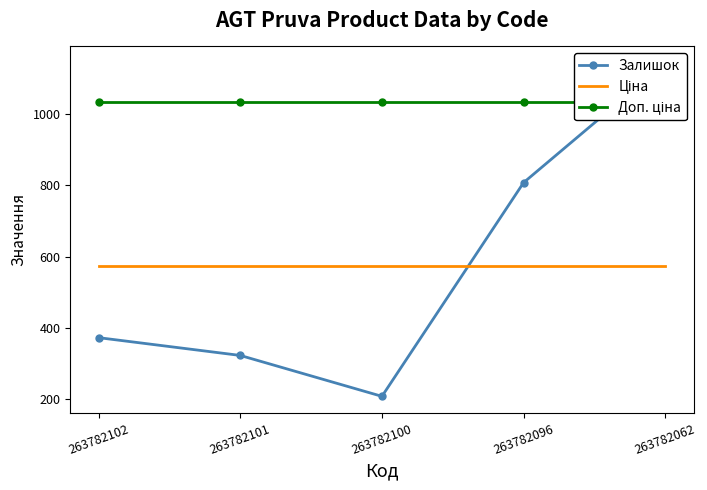

What is the average value of the Доп. ціна series?

1035.1